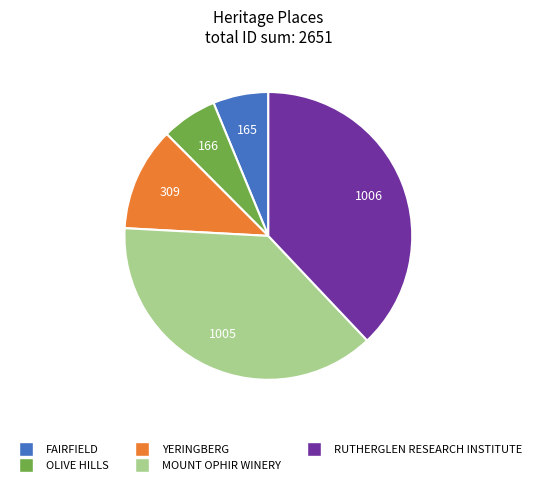

How many segments does this pie chart have?

5